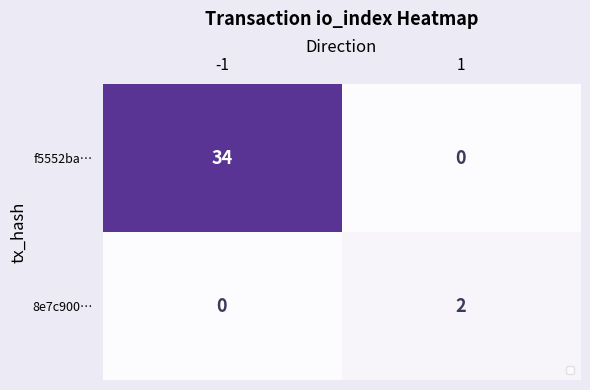

What is the sum of the f5552ba… values at -1 and 1?

34